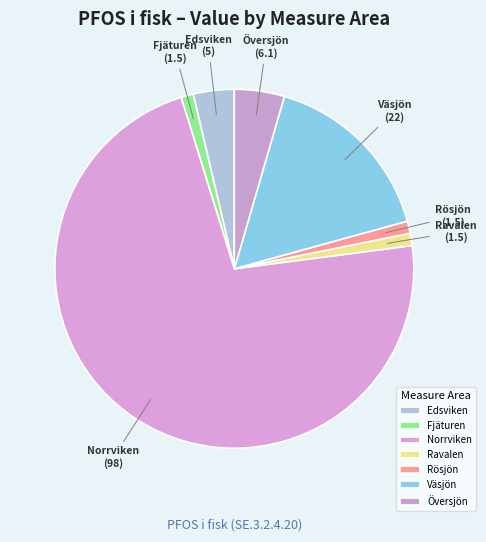

Is the sum of Översjön and Rösjön greater than half?

No